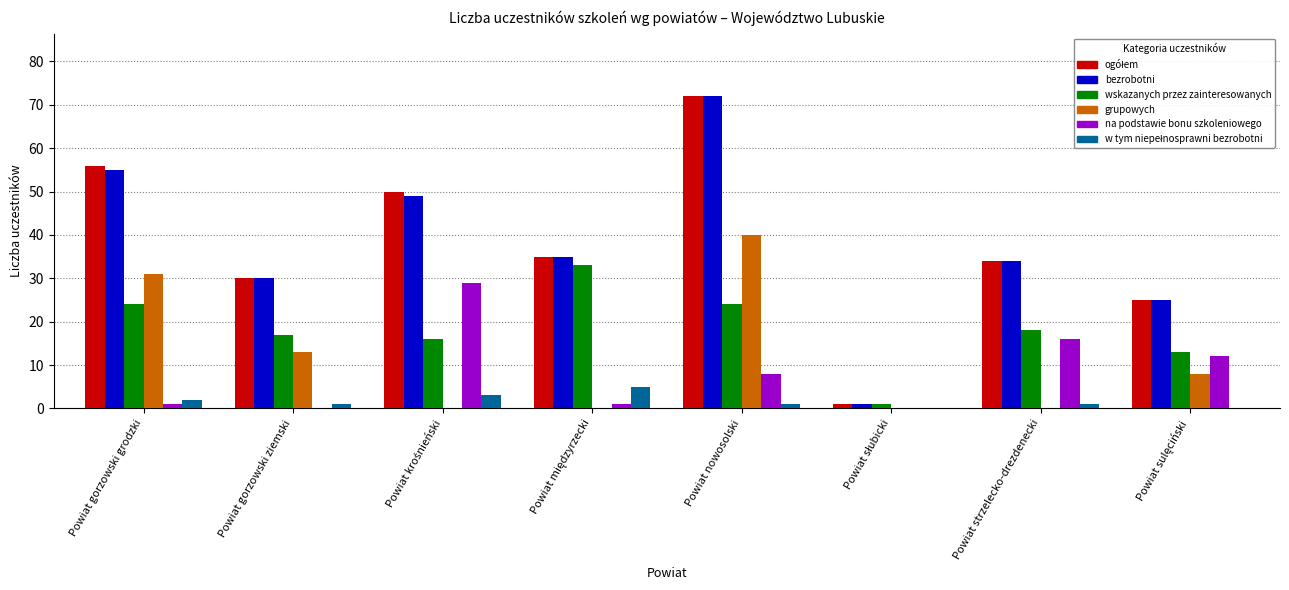

Are the bars grouped side by side (vs. stacked)?

Yes